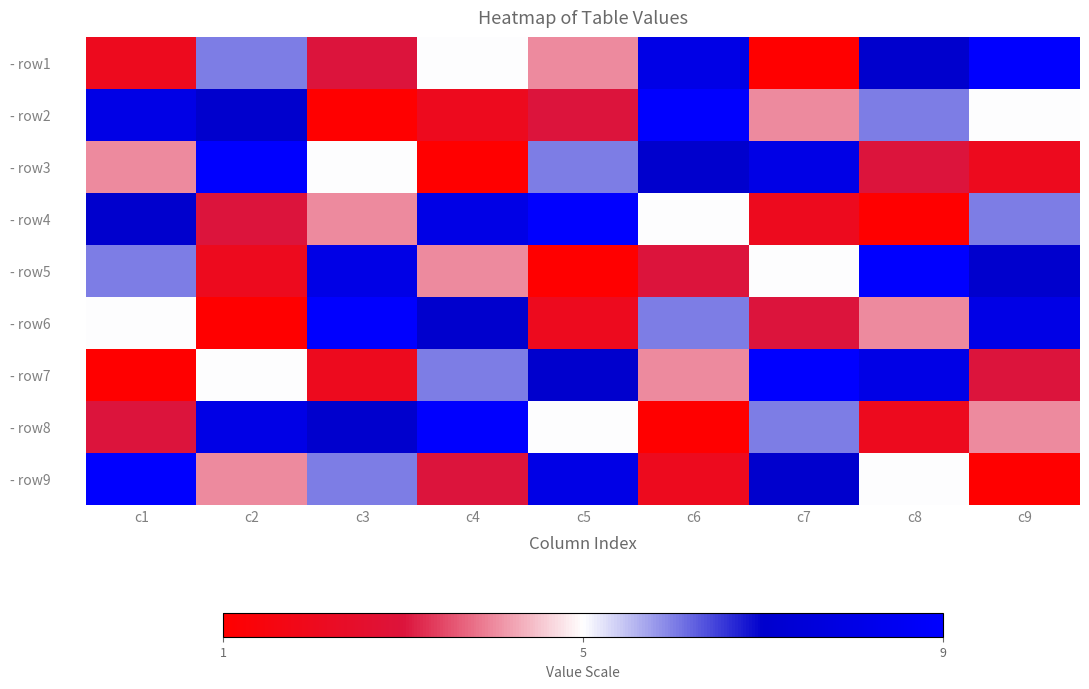

Reading left to right, list all the values displayed in this chart.

- row1: c1=2	c2=6	c3=3	c4=5	c5=4	c6=8	c7=1	c8=7	c9=9
- row2: c1=8	c2=7	c3=1	c4=2	c5=3	c6=9	c7=4	c8=6	c9=5
- row3: c1=4	c2=9	c3=5	c4=1	c5=6	c6=7	c7=8	c8=3	c9=2
- row4: c1=7	c2=3	c3=4	c4=8	c5=9	c6=5	c7=2	c8=1	c9=6
- row5: c1=6	c2=2	c3=8	c4=4	c5=1	c6=3	c7=5	c8=9	c9=7
- row6: c1=5	c2=1	c3=9	c4=7	c5=2	c6=6	c7=3	c8=4	c9=8
- row7: c1=1	c2=5	c3=2	c4=6	c5=7	c6=4	c7=9	c8=8	c9=3
- row8: c1=3	c2=8	c3=7	c4=9	c5=5	c6=1	c7=6	c8=2	c9=4
- row9: c1=9	c2=4	c3=6	c4=3	c5=8	c6=2	c7=7	c8=5	c9=1